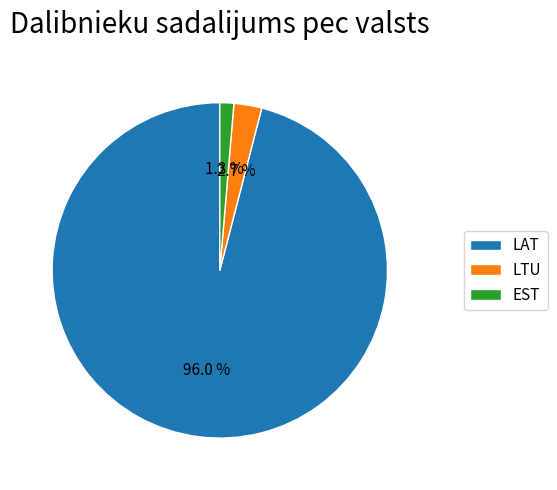

What is the majority slice?

LAT